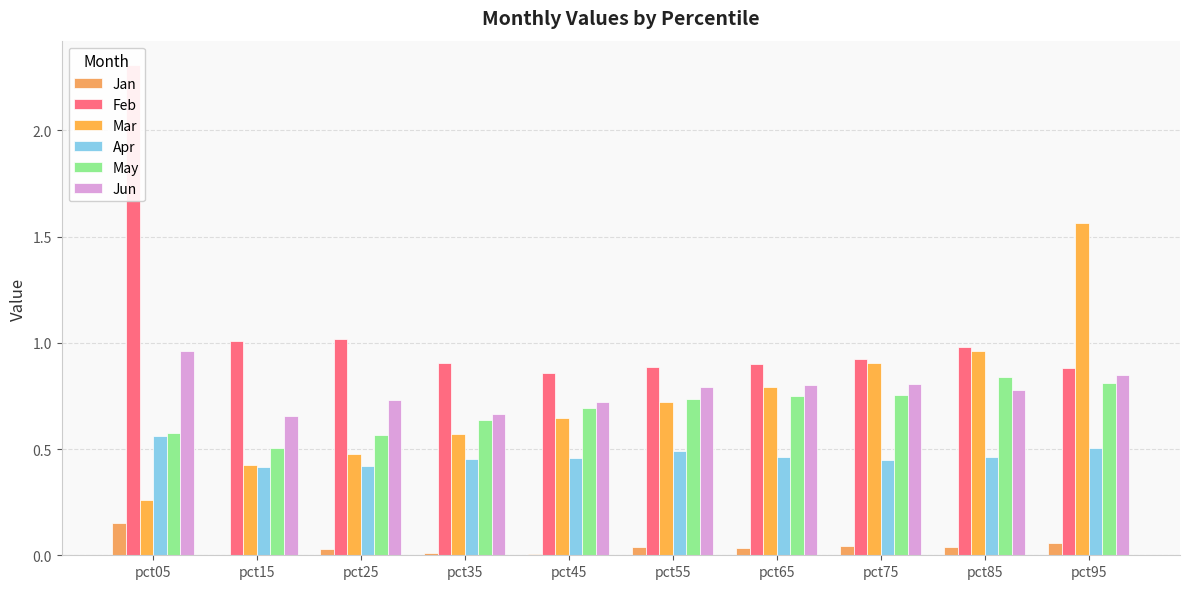

What is the average value of the Jun series?

0.8